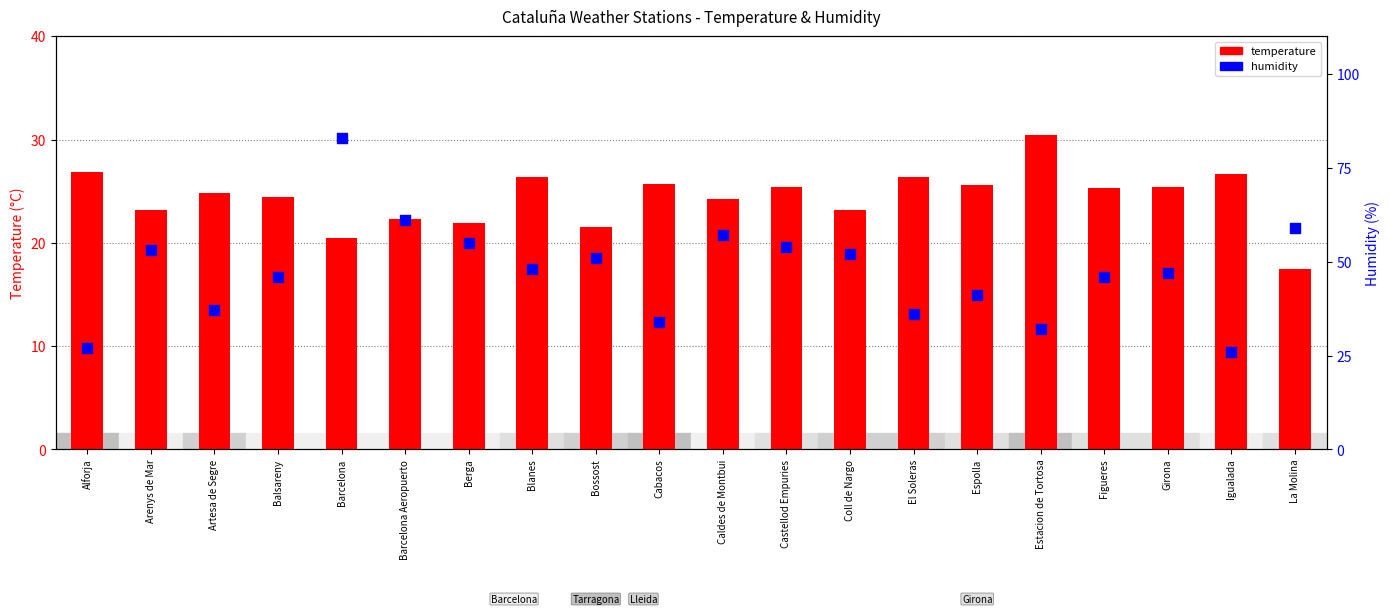

Which series has the widest spread of Y values?

humidity